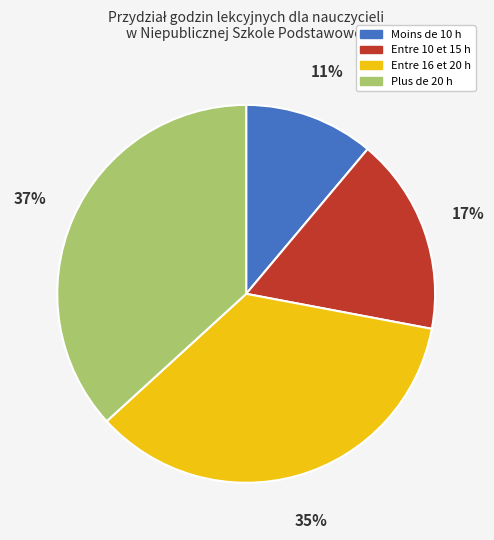

To the nearest percent, what is the difference between the largest and smallest slice percentages?

26%